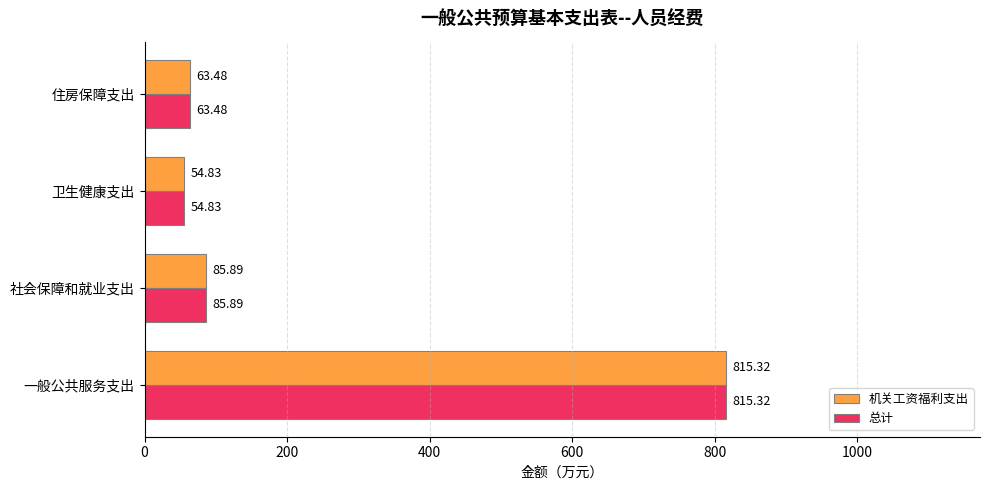

What is the difference between the second highest and minimum values in the 机关工资福利支出 series?

31.1